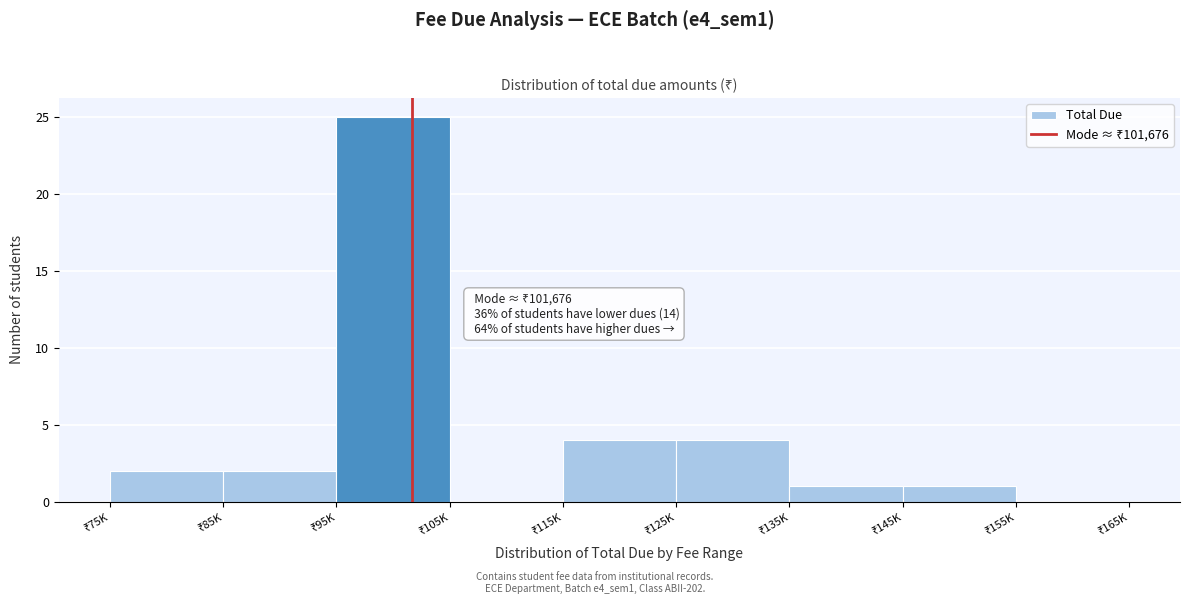

What is the sum of all values?

39